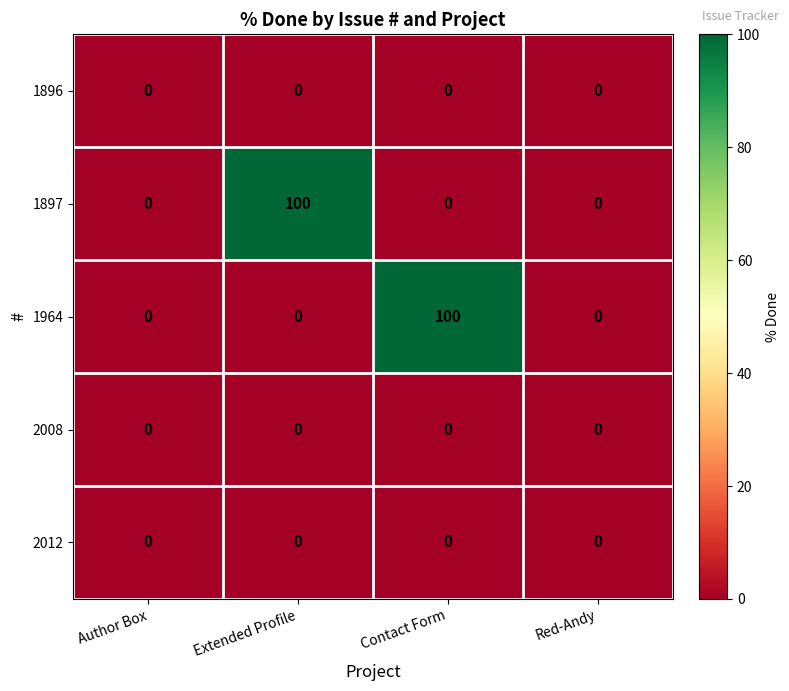

True or false: 2008 has a value of 0 at Author Box.

True